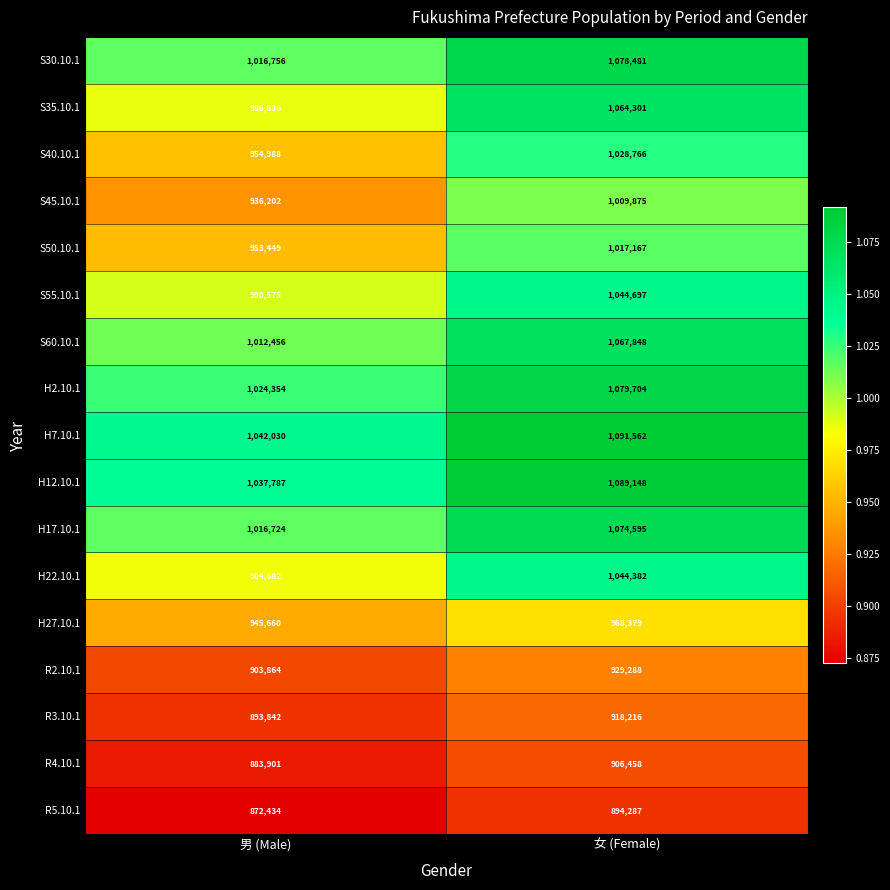

What is the average value of the S60.10.1 series?

1040152